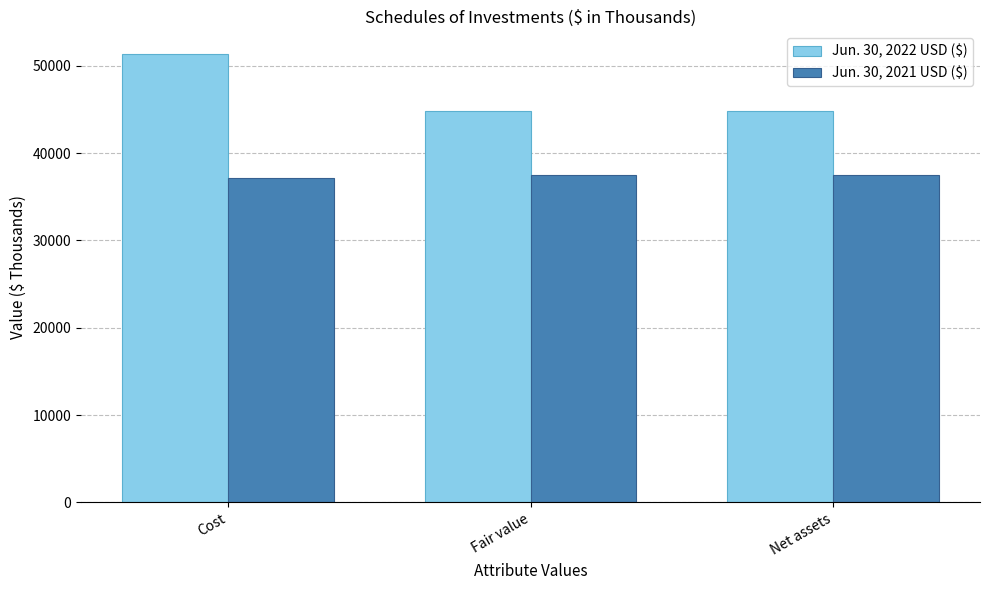

What is the difference between the Jun. 30, 2022 USD ($) values at Net assets and Fair value?

20